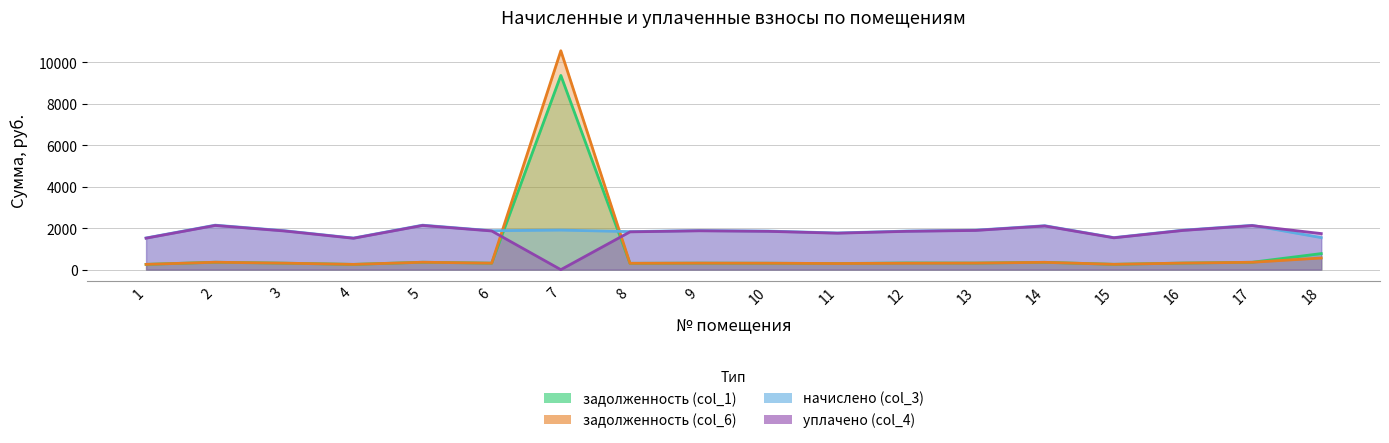

Does the chart display data point markers on the line(s)?

No